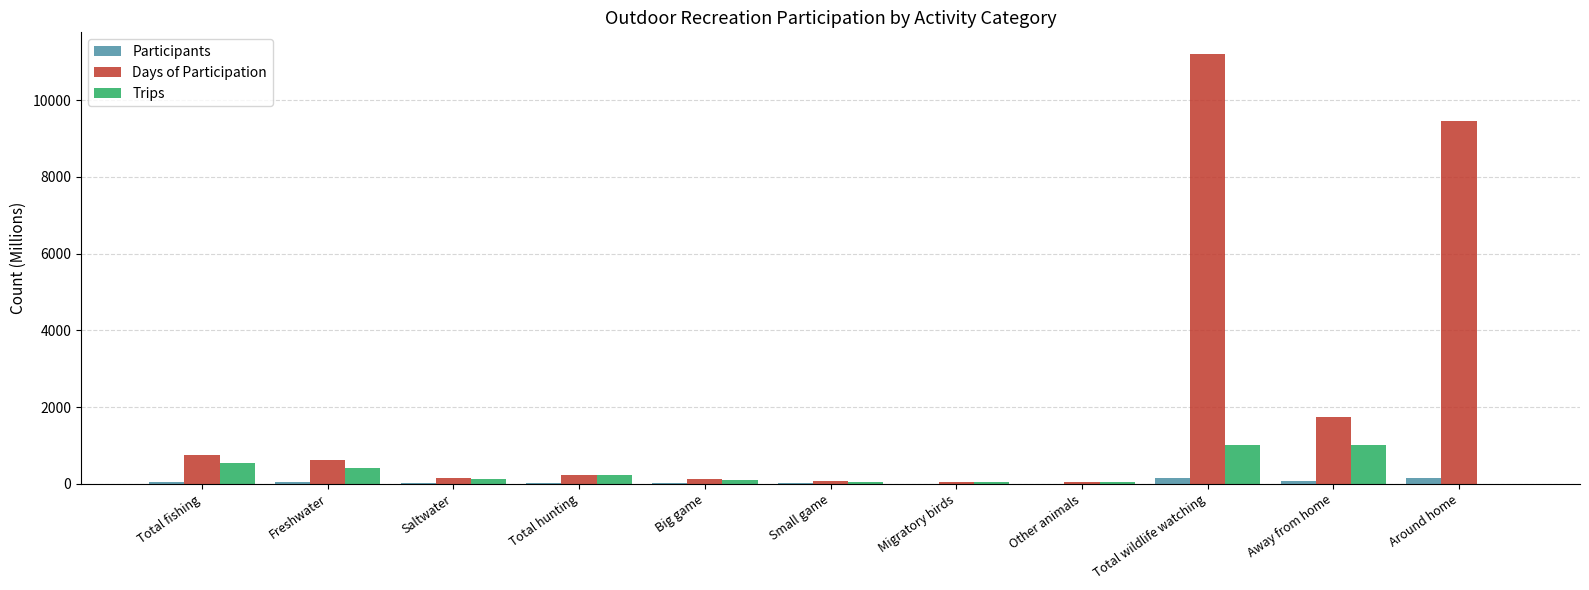

Which label corresponds to the largest value in the chart?

Total wildlife watching